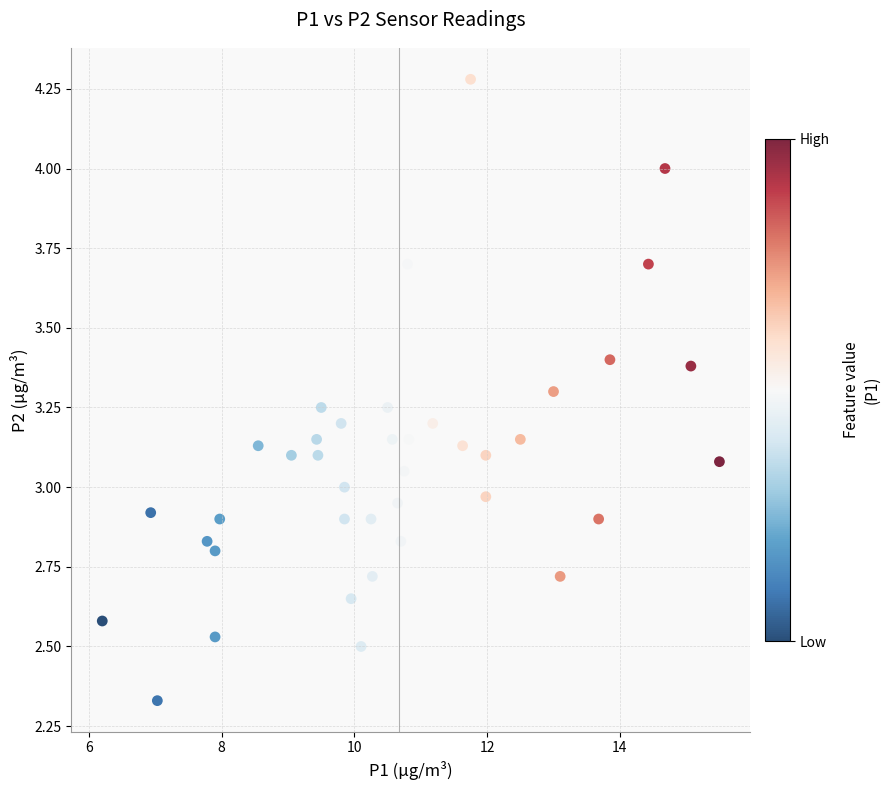

What is the range of X values (max minus min)?

9.3